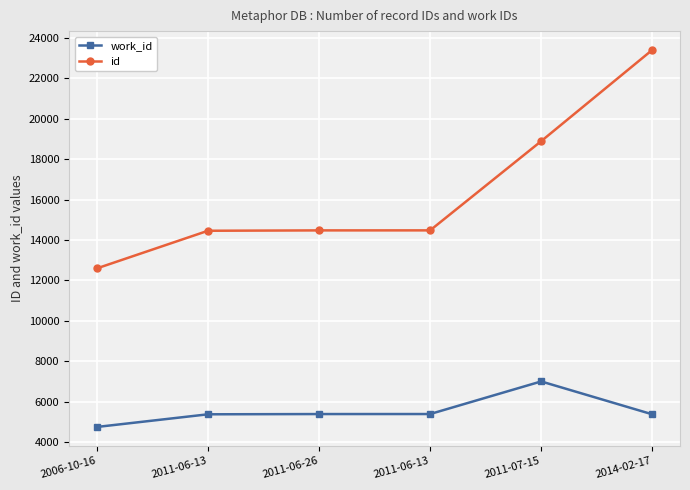

What is the difference between the maximum and minimum values in the id series?

10806